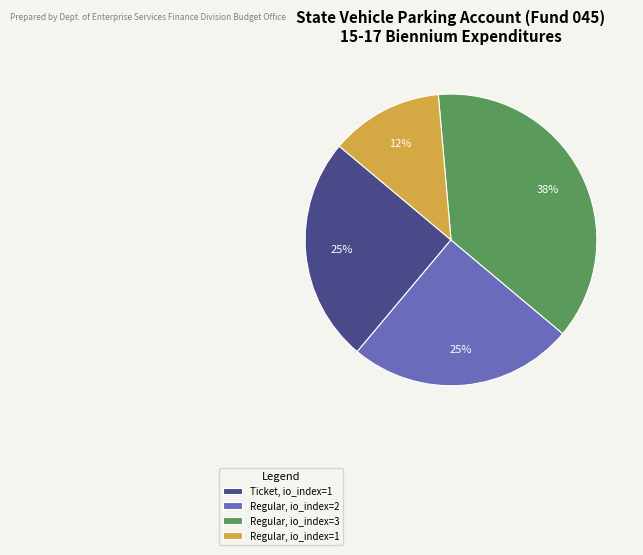

To the nearest percent, what is the combined percentage of Ticket, io_index=1 and Regular, io_index=2?

50%